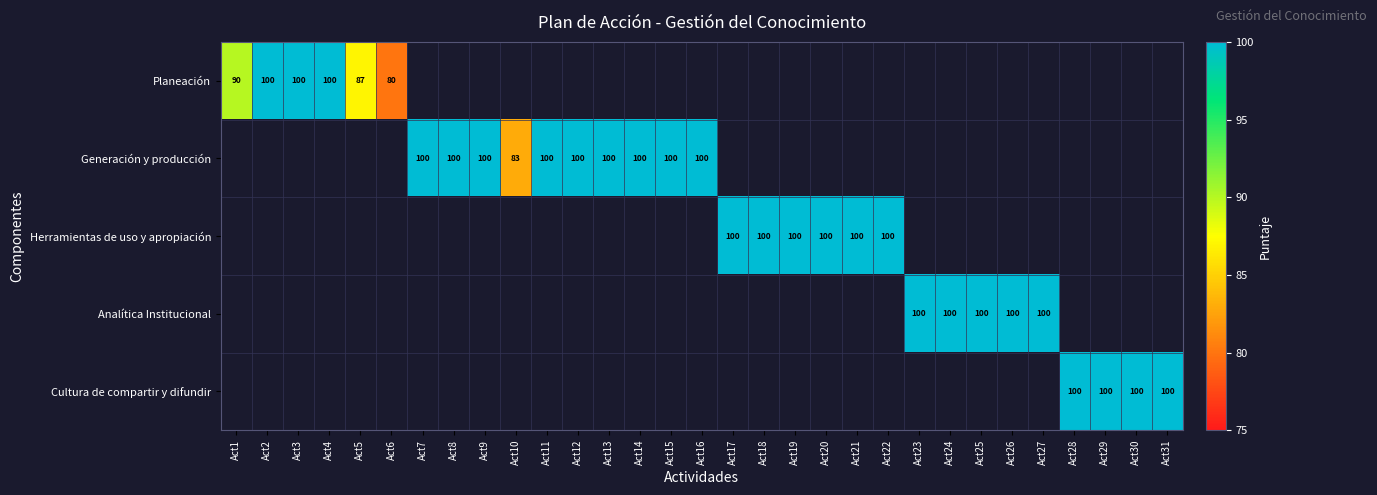

True or false: Cultura de compartir y difundir has a value of 142 at Act28.

False